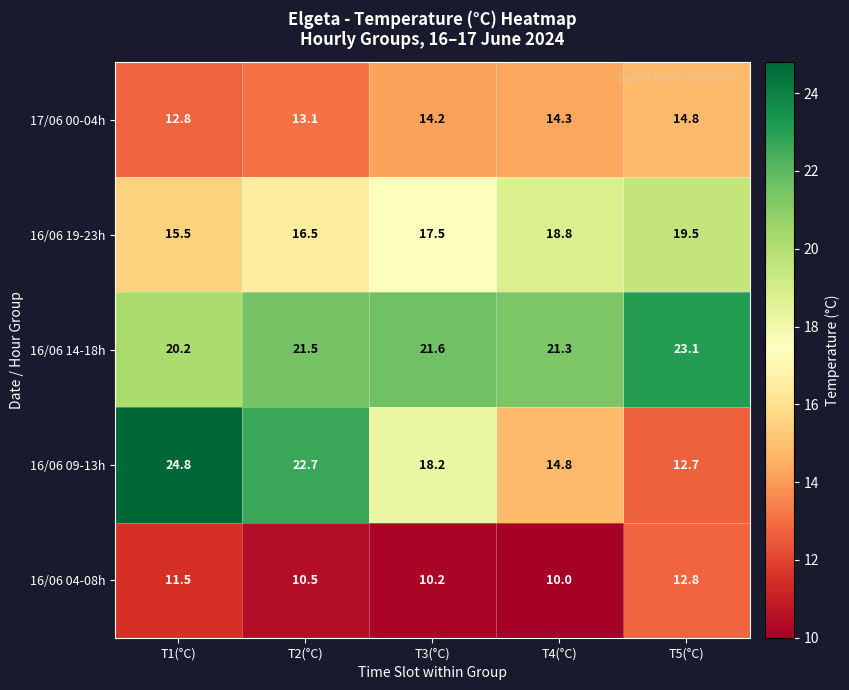

The value of 16/06 09-13h at T2(°C) is 35.0. True or false?

False